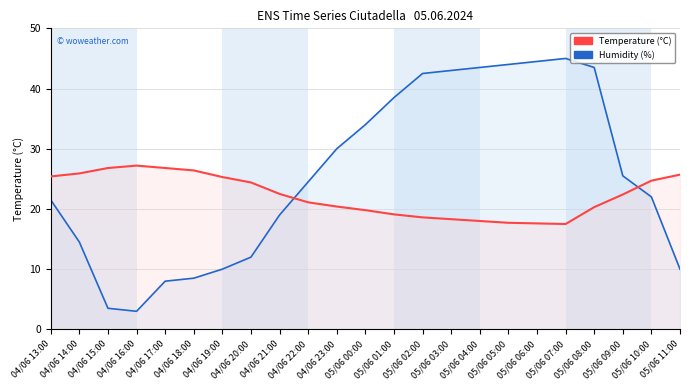

How many categories are shown in the chart?

23